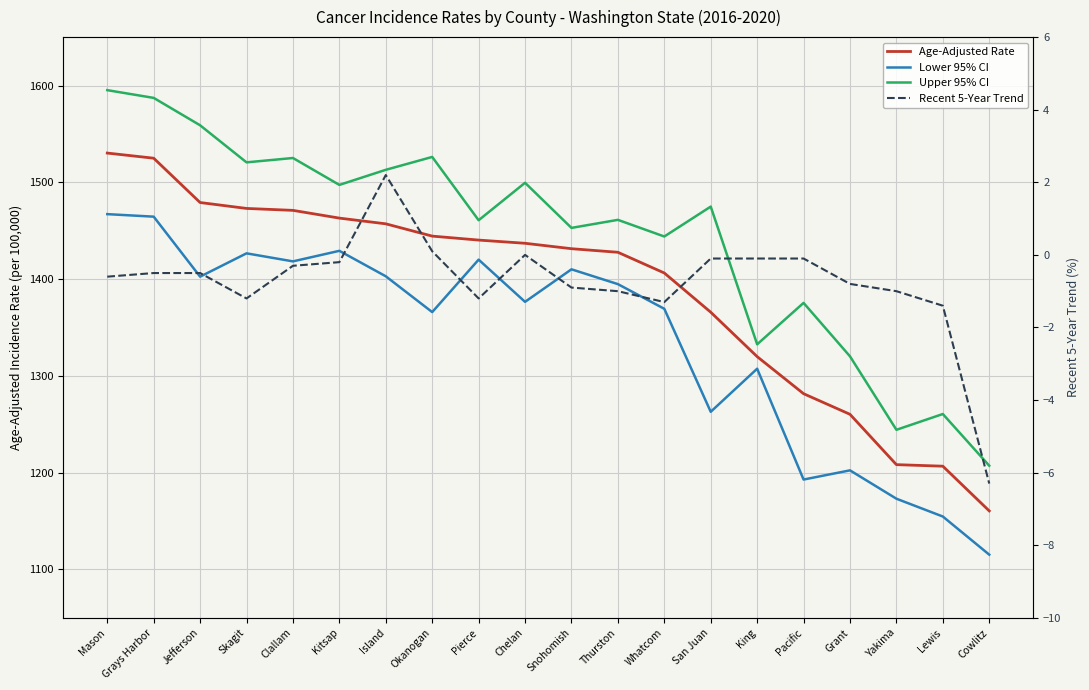

What is the sum of all Lower 95% CI values?

26756.5